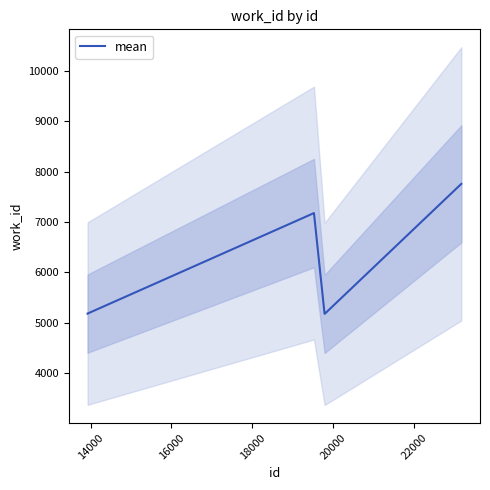

How many lines are shown in the chart?

1